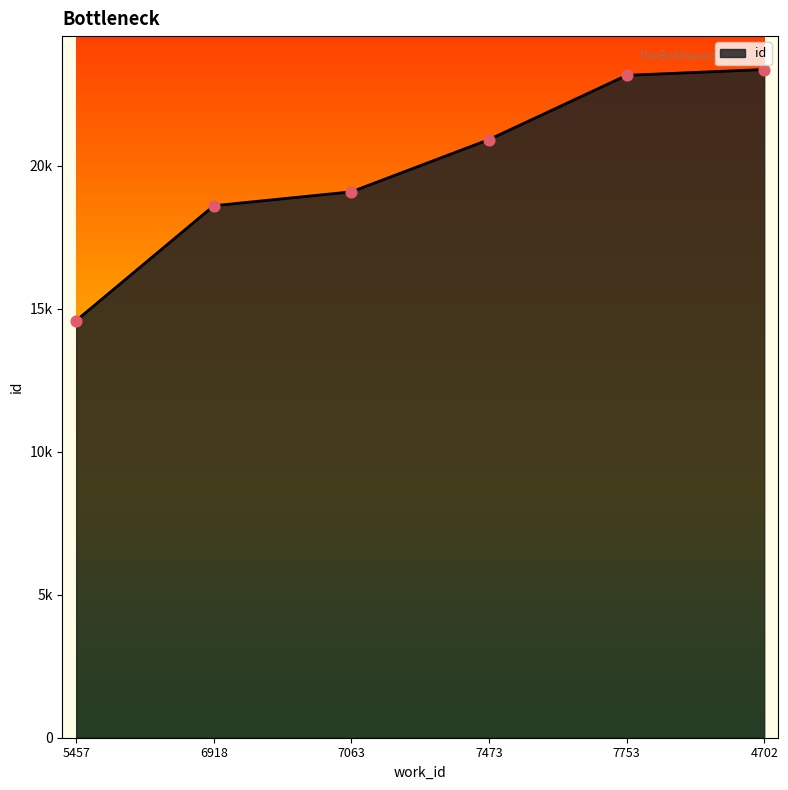

Does the chart have visible grid lines?

No